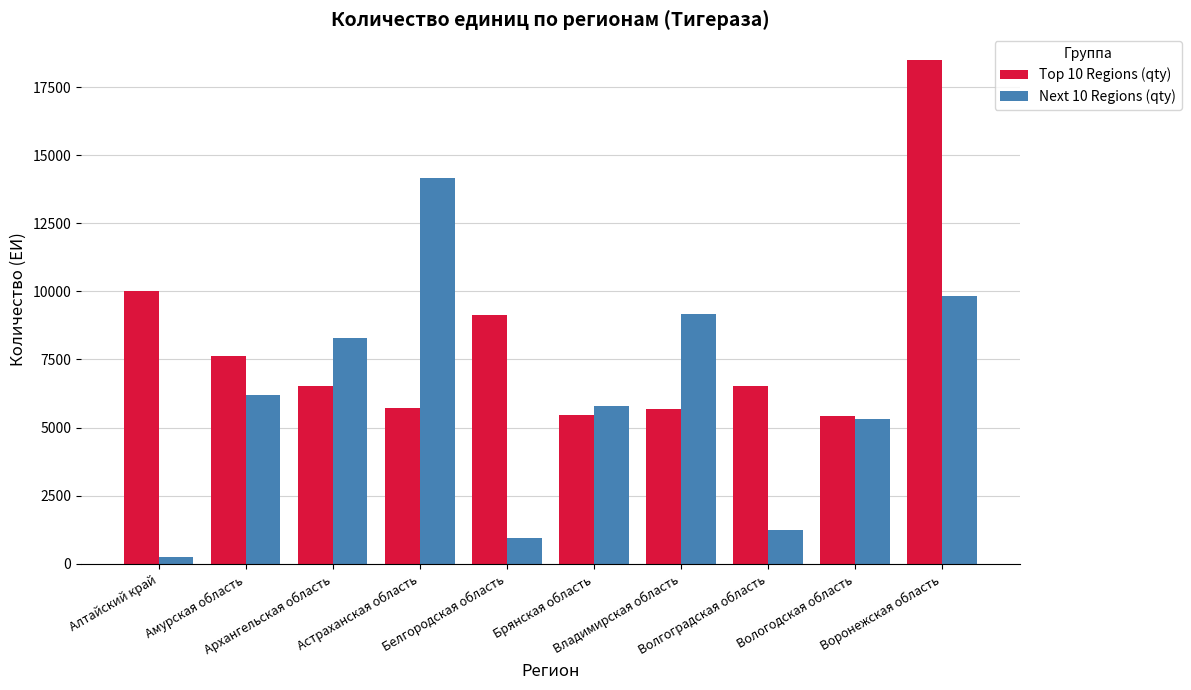

How many series are shown in this chart?

2